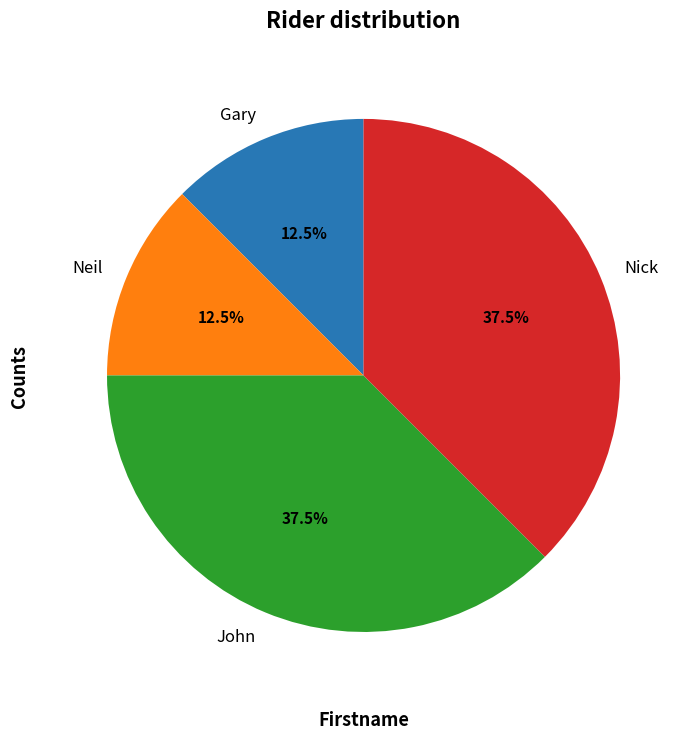

How many segments does this pie chart have?

4